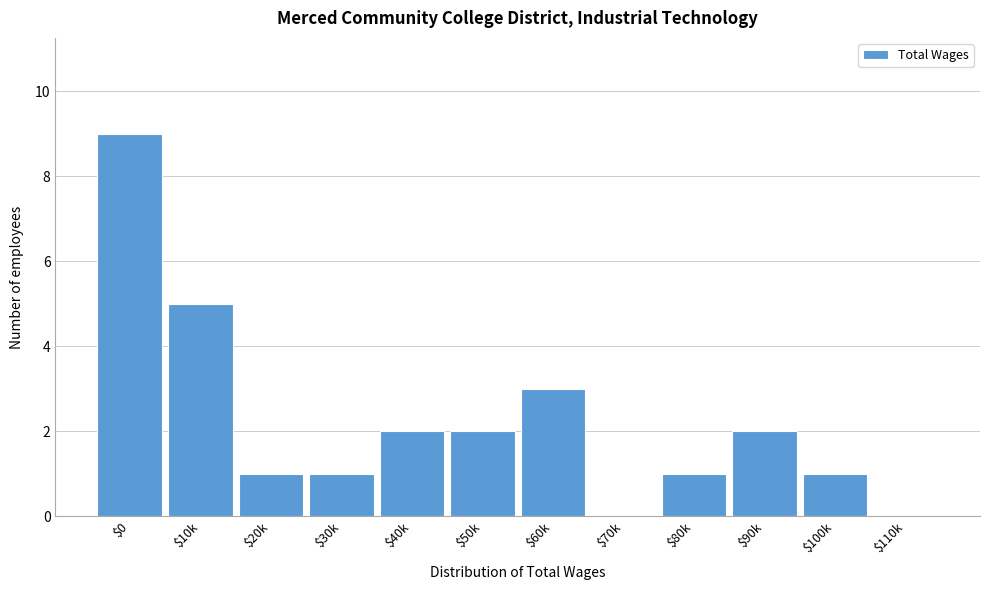

What is the maximum value shown in the chart?

9